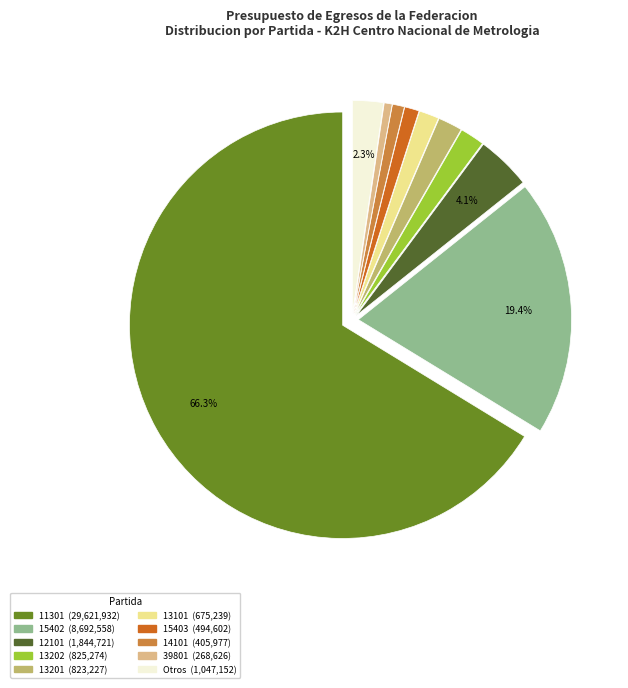

To the nearest percent, what is the average slice percentage?

10%